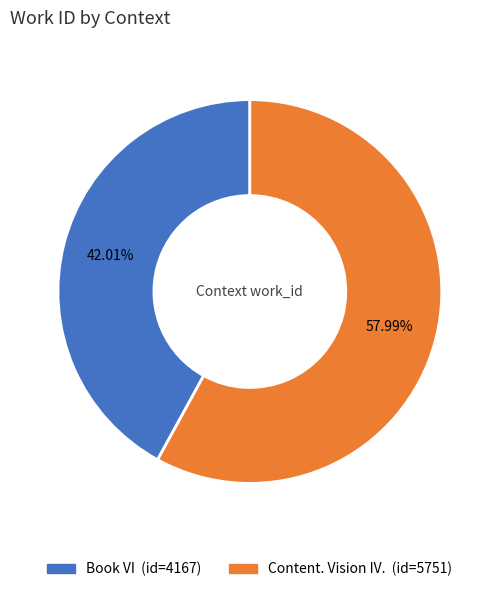

What is the ratio of the value at Content. Vision IV. to the value at Book VI?

1.4